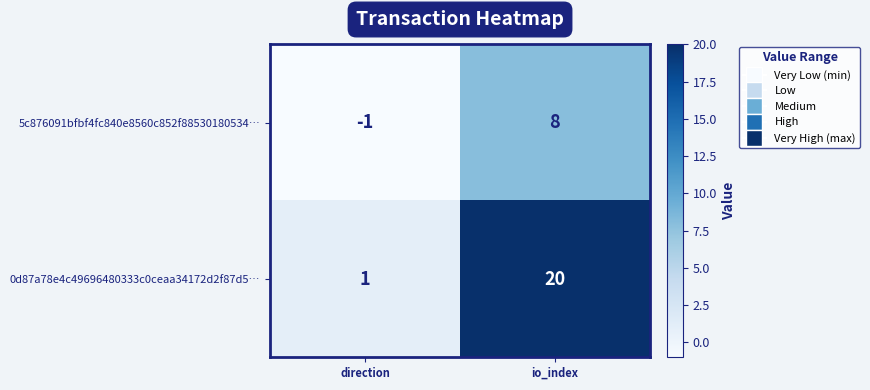

What is the sum of all 0d87a78e4c49696480333c0ceaa34172d2f87d5… values?

21